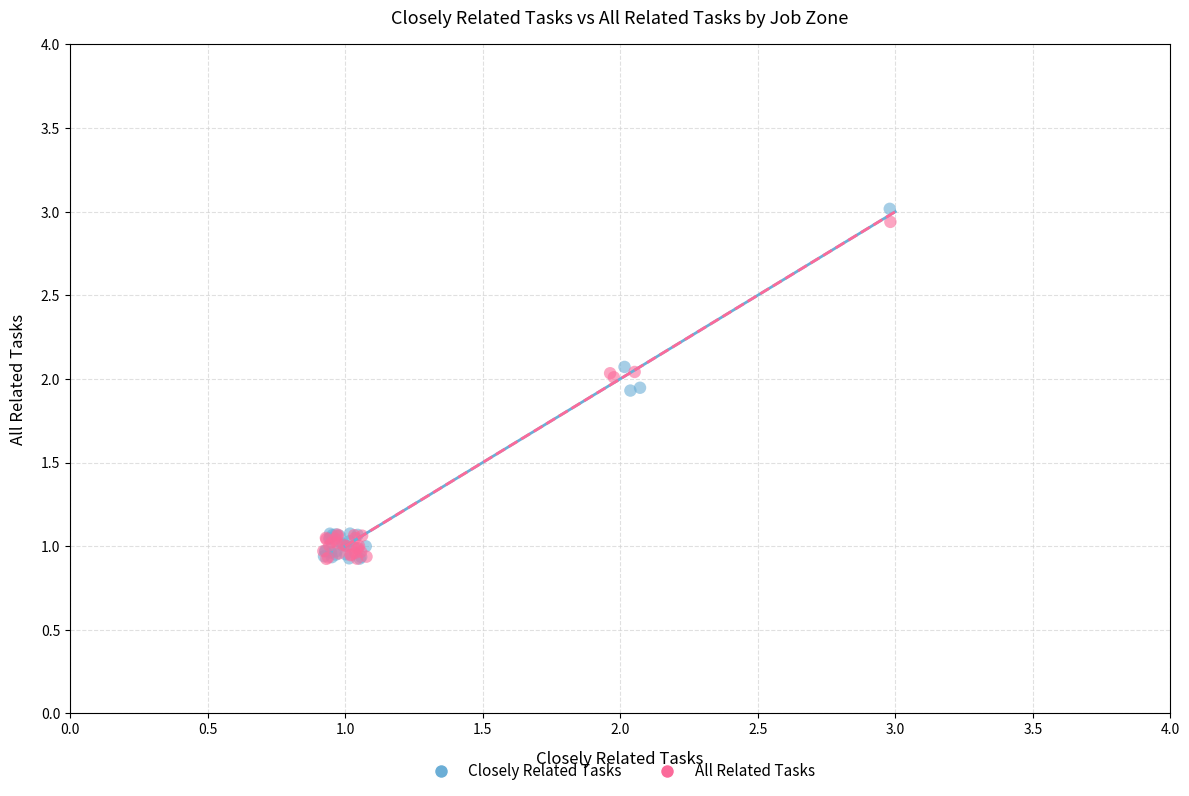

What are all the series names shown in the legend?

Closely Related Tasks, All Related Tasks